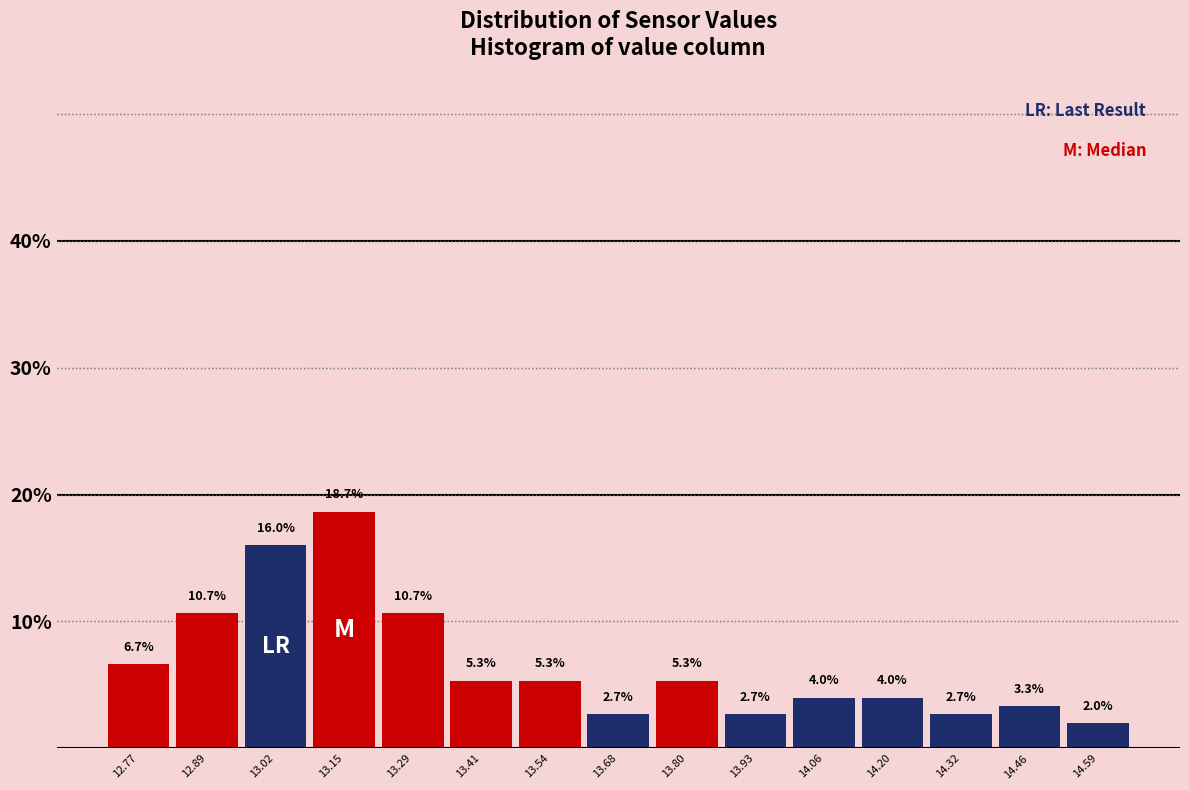

Over which range of the x-axis is the bar tallest?

13.09 to 13.22